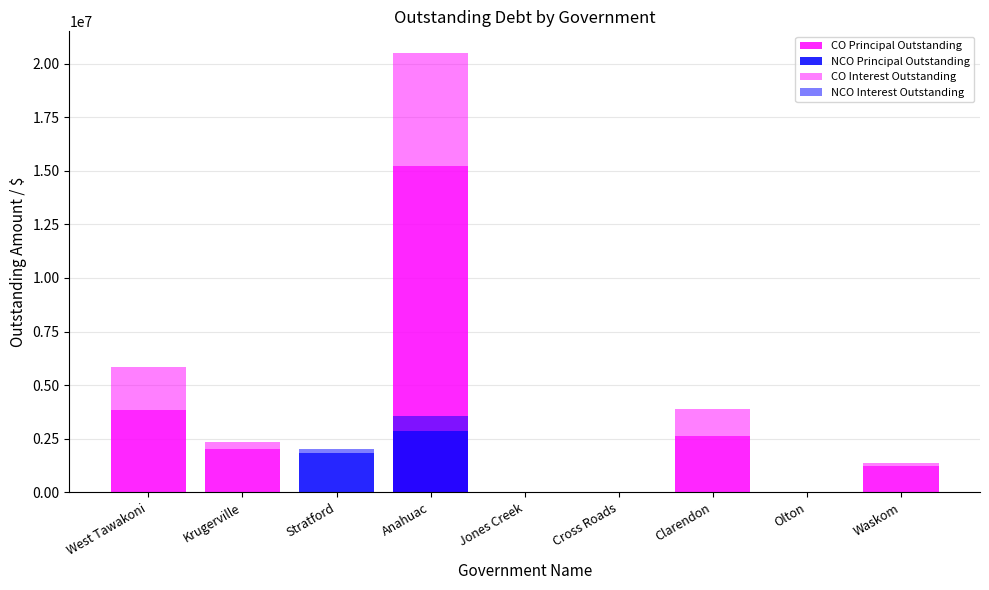

Rank the series by their maximum value, from highest to lowest.

CO Principal Outstanding, CO Interest Outstanding, NCO Principal Outstanding, NCO Interest Outstanding